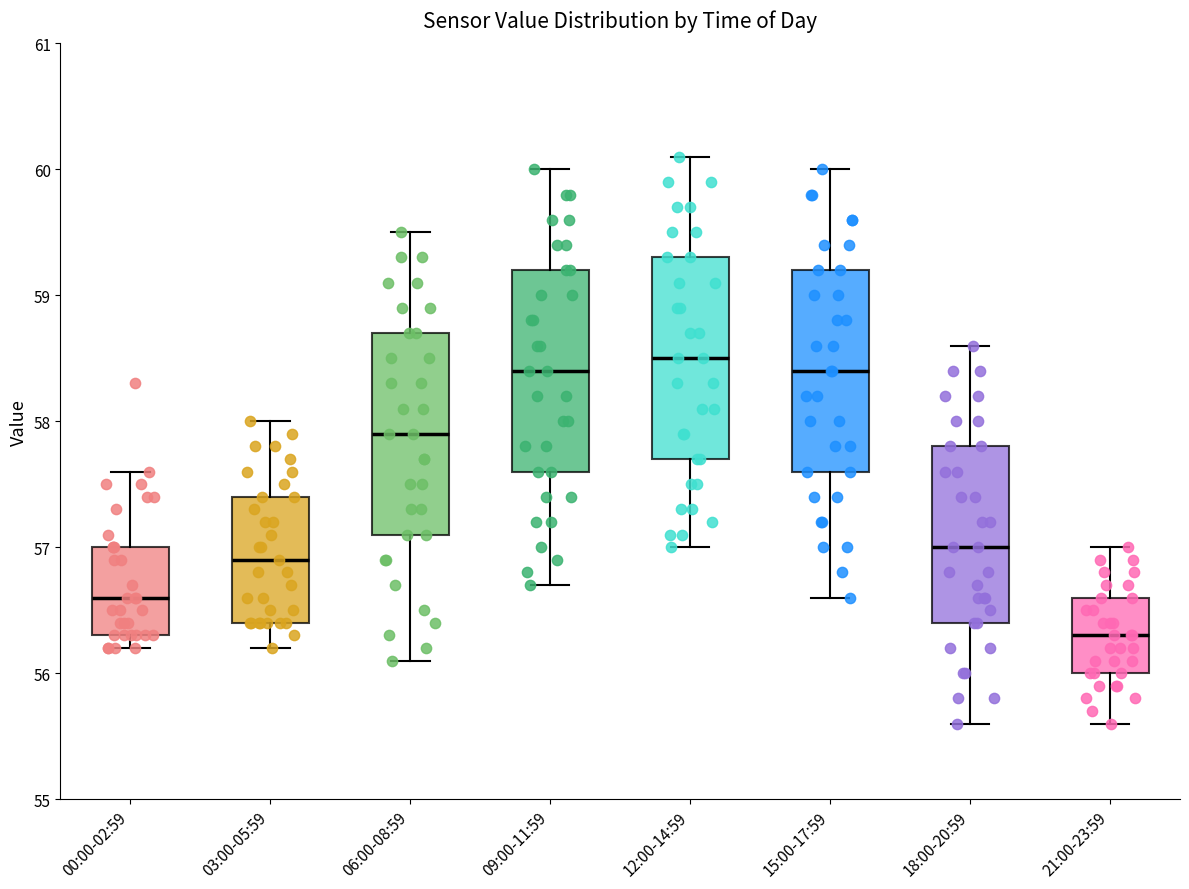

Reading left to right, transcribe this box plot: for each box, give where its median line is, the range the box spans, and where its two whiskers end, as read against the y-axis. The values are not printed on the chart, so give them approximately, as read against the axis.

00:00-02:59: median 56.6, box 56.3 to 57.0, whiskers 56.2 to 57.6
03:00-05:59: median 56.9, box 56.4 to 57.4, whiskers 56.2 to 58.0
06:00-08:59: median 57.9, box 57.1 to 58.7, whiskers 56.1 to 59.5
09:00-11:59: median 58.4, box 57.6 to 59.2, whiskers 56.7 to 60.0
12:00-14:59: median 58.5, box 57.7 to 59.3, whiskers 57.0 to 60.1
15:00-17:59: median 58.4, box 57.6 to 59.2, whiskers 56.6 to 60.0
18:00-20:59: median 57.0, box 56.4 to 57.8, whiskers 55.6 to 58.6
21:00-23:59: median 56.3, box 56.0 to 56.6, whiskers 55.6 to 57.0